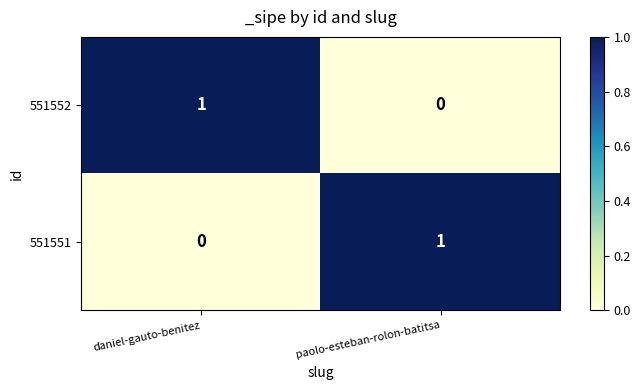

True or false: 551551 has a value of 0 at daniel-gauto-benitez.

True